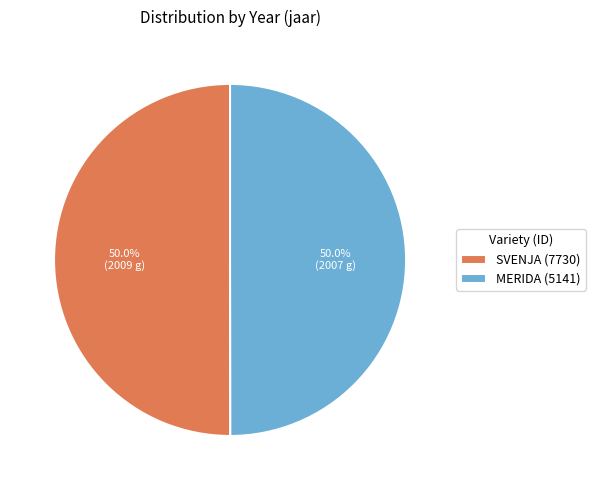

Is it true that MERIDA (5141) is 62% of the pie?

False